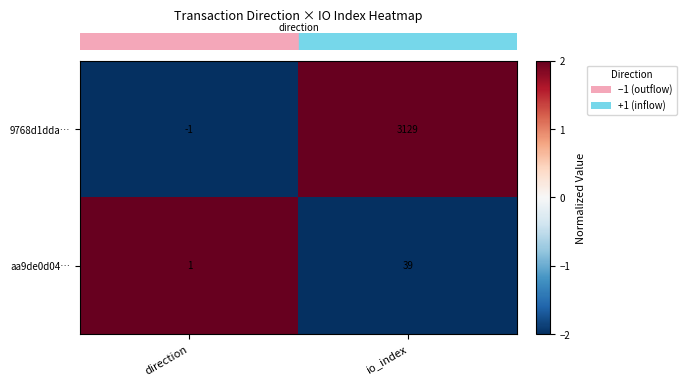

Reading left to right, list all the values displayed in this chart.

9768d1dda…: direction=-1	io_index=3129
aa9de0d04…: direction=1	io_index=39